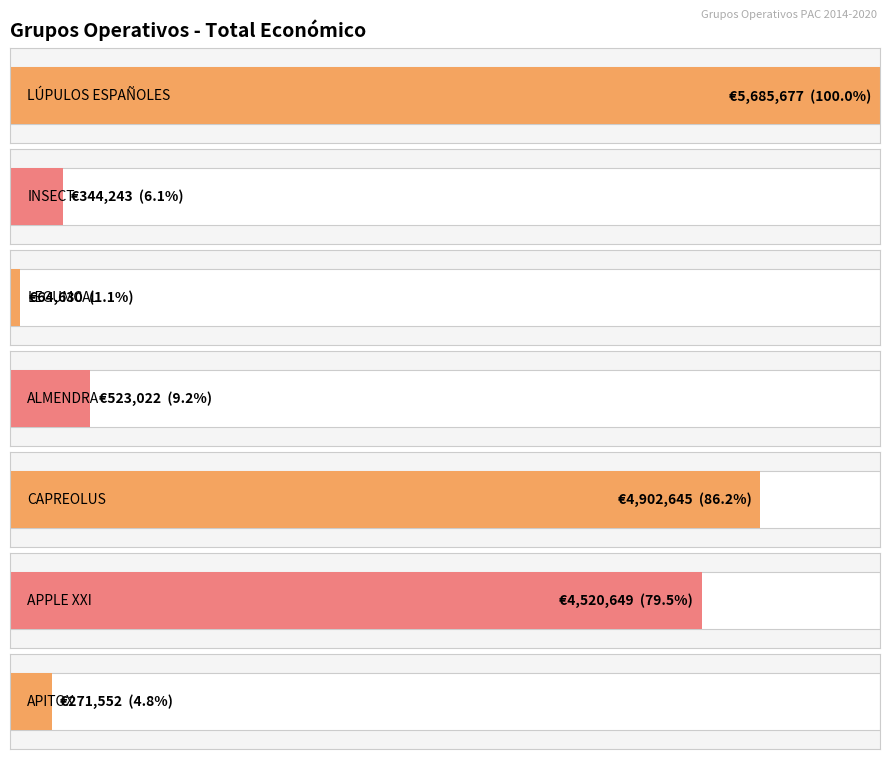

At which label is the value closest to 2875153?

APPLE XXI